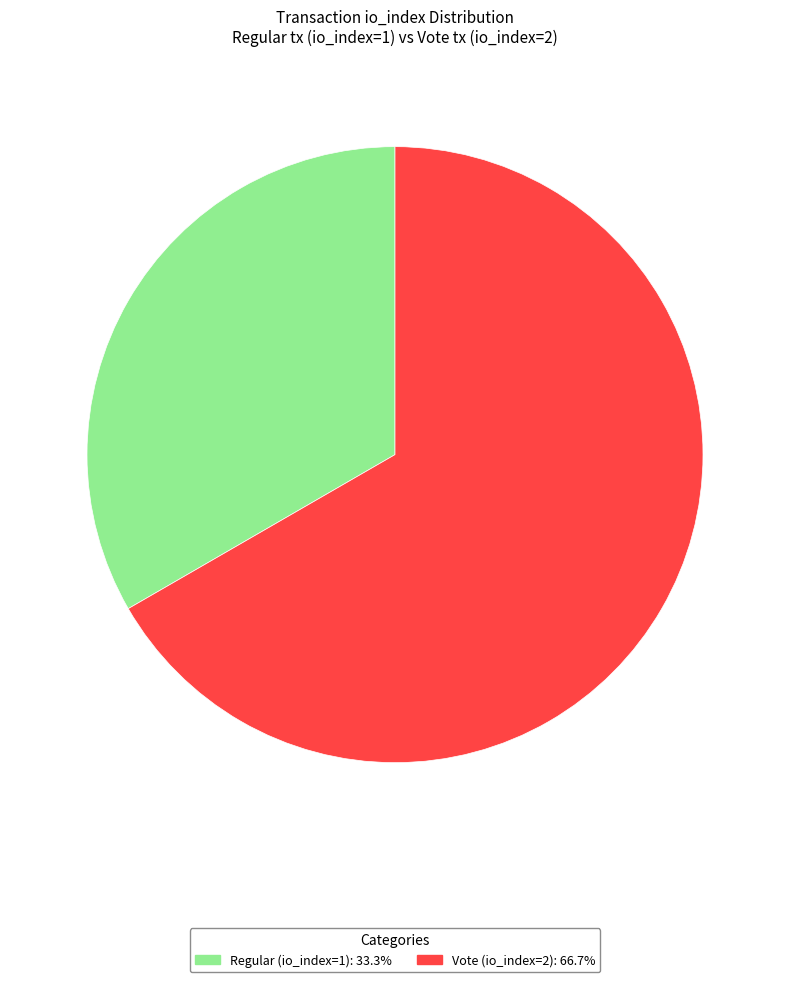

Combined, do Regular (io_index=1) and Vote (io_index=2) account for over 50%?

Yes